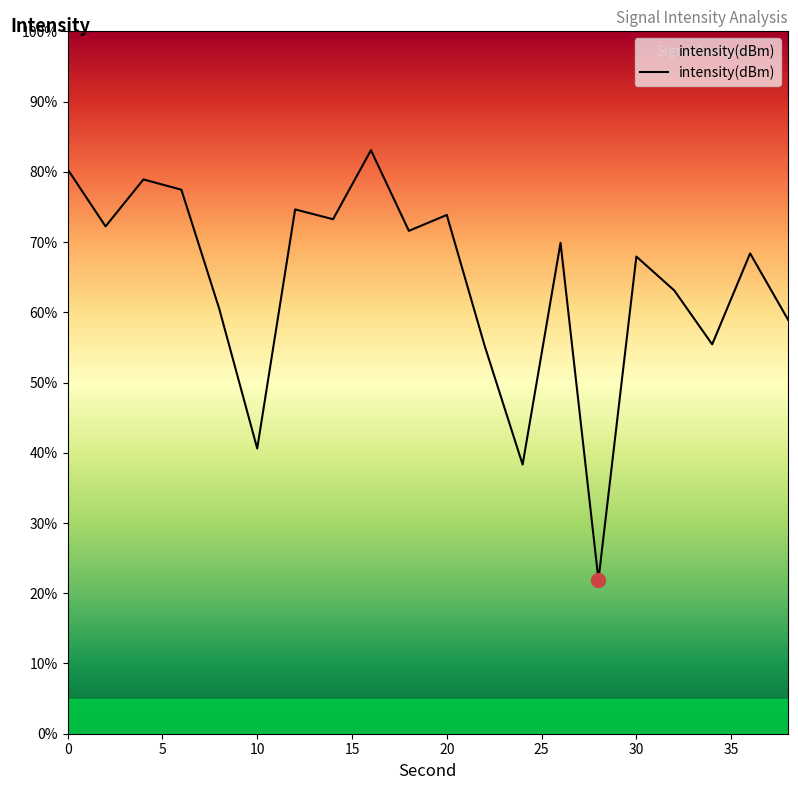

What is the difference between the maximum and minimum values?

61.2